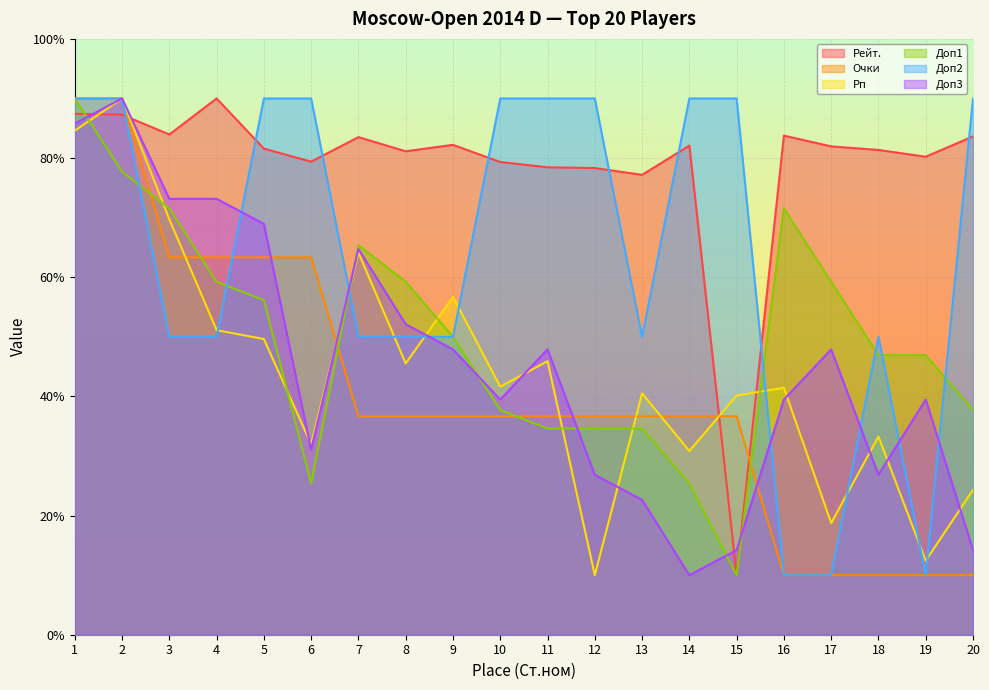

True or false: Доп3 has more than 0 interior local peaks.

True